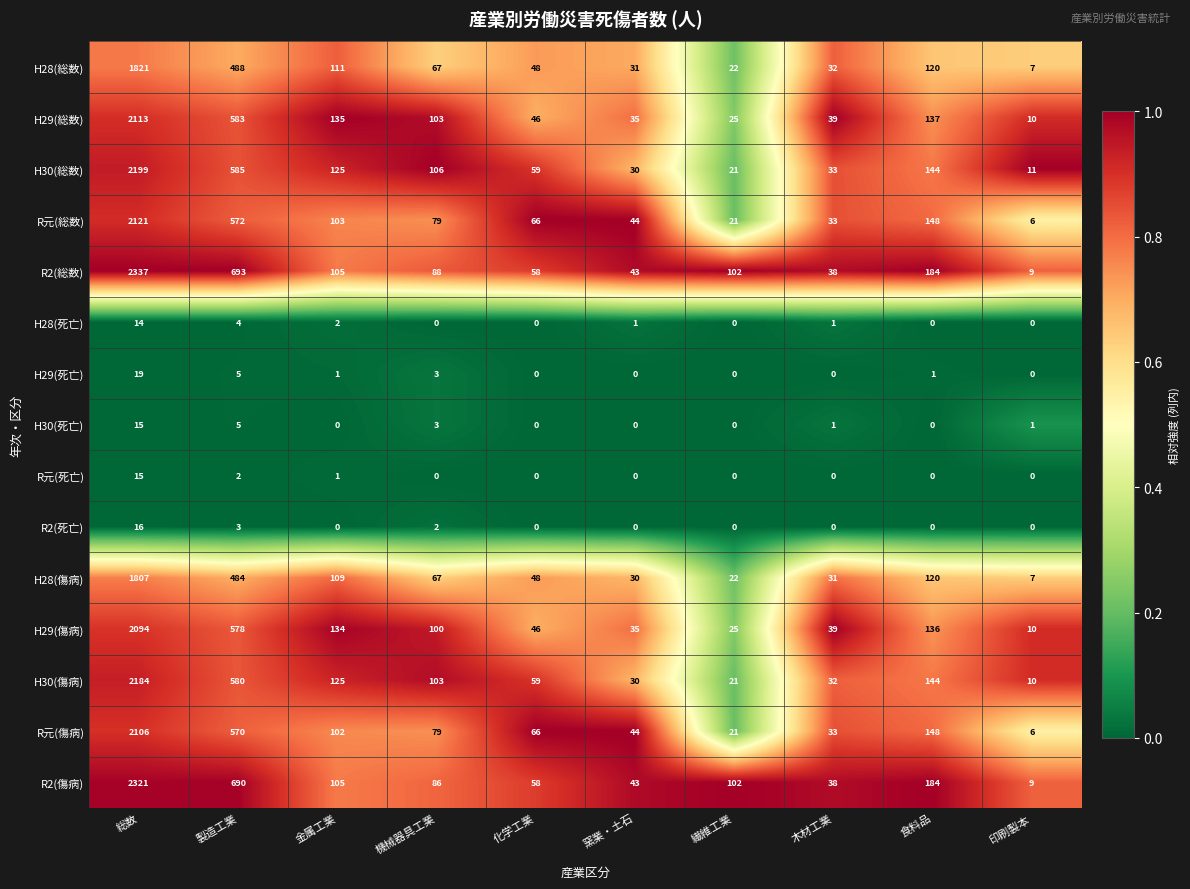

Is it true that H29(傷病) equals 86 at 食料品?

False